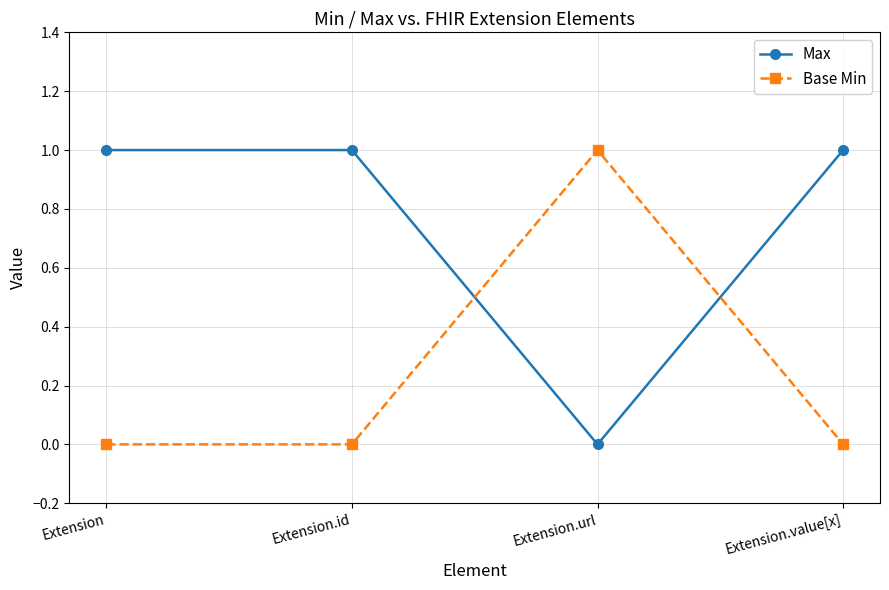

What is the label of the 3rd point from the right?

Extension.id